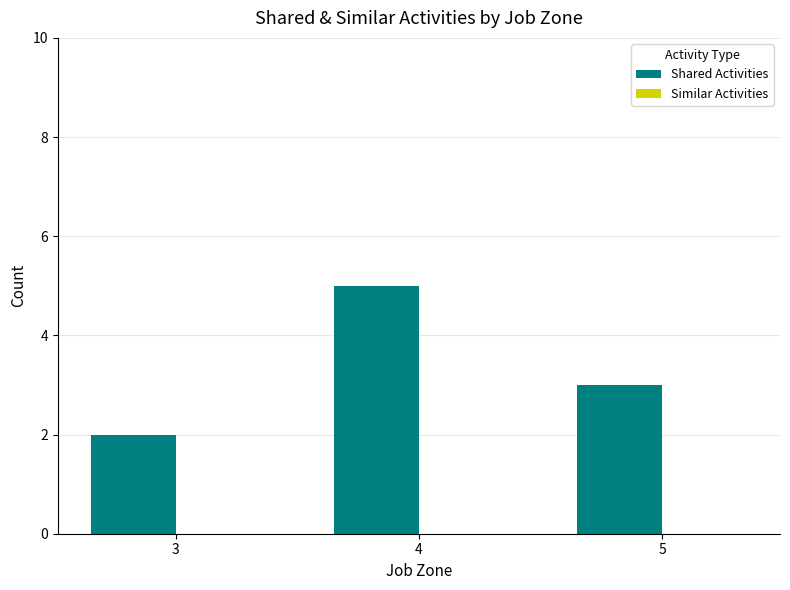

Is it true that the value at 5 is 1?

False